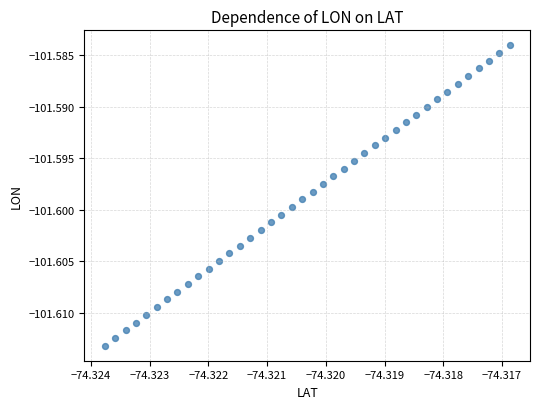

Count the number of points in this scatter plot.

40